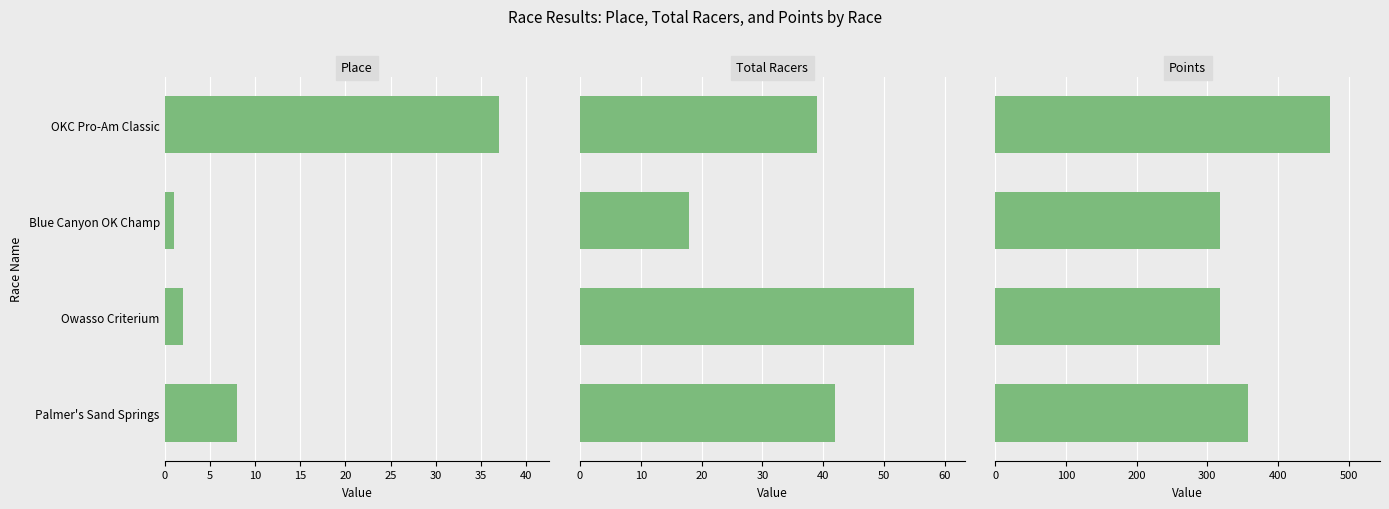

What is the highest value of the Total Racers series?

55.0